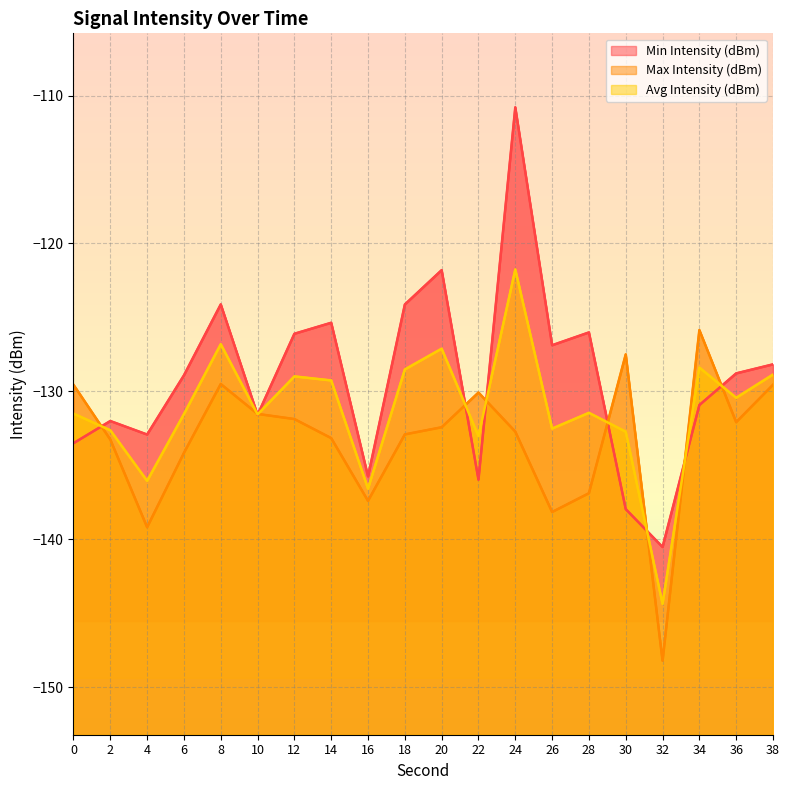

What is the total value across all series at 24?

-365.3